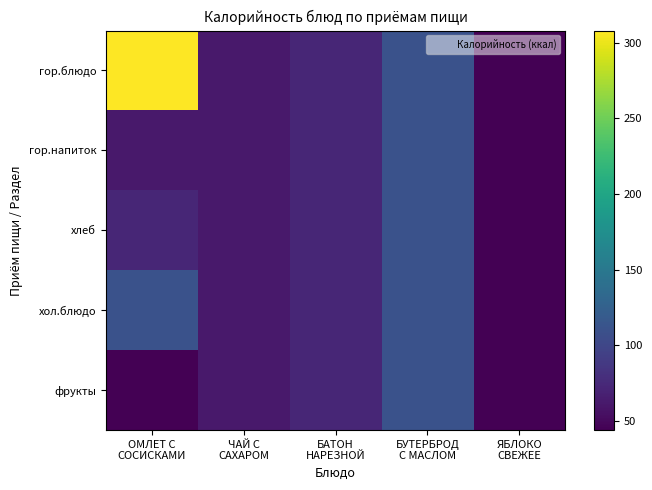

Which category has the lowest value across all series?

ЯБЛОКО
СВЕЖЕЕ